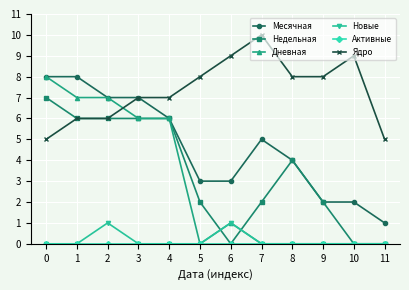

What is the highest value of the Месячная series?

8